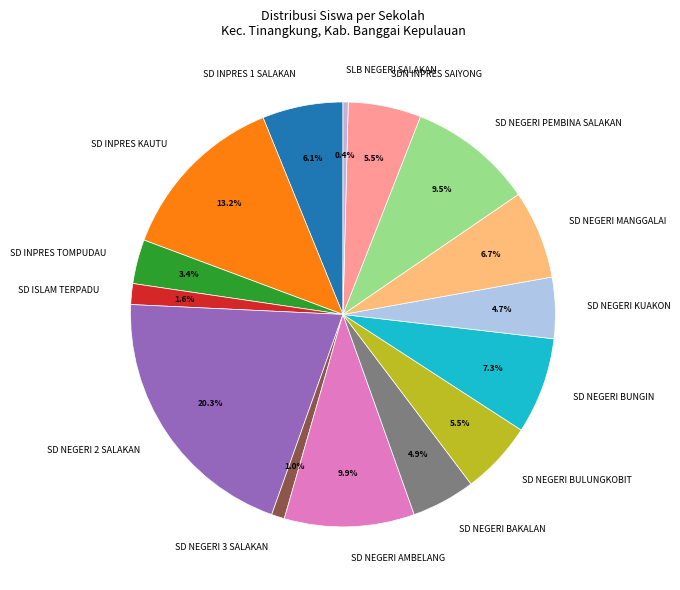

What percentage is NOT represented by SD NEGERI BULUNGKOBIT?

94.5%